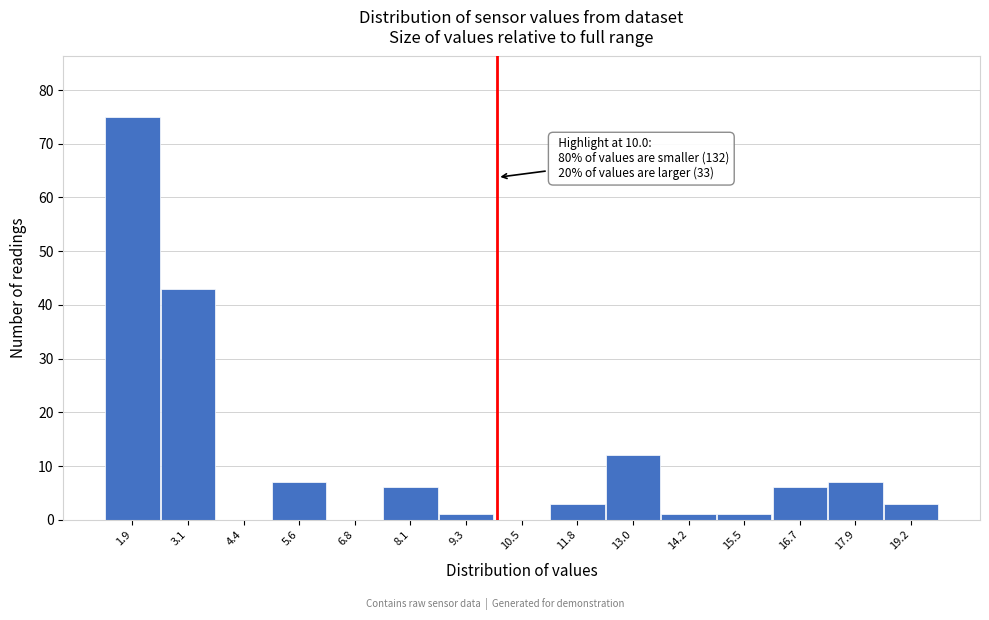

Over which range of the x-axis is the bar tallest?

1.4 to 2.6